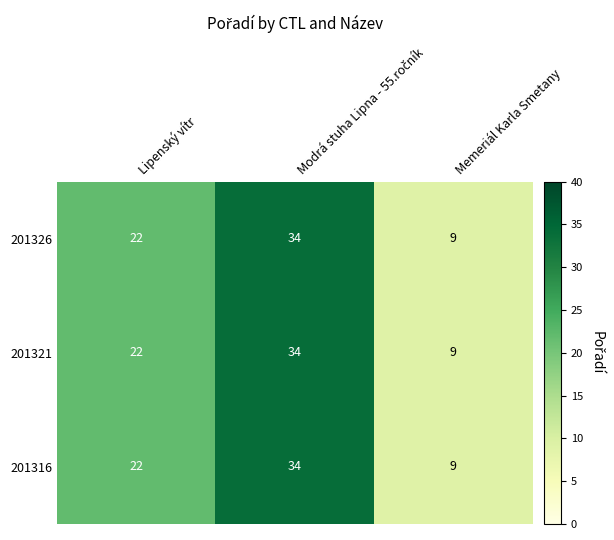

Read the 201321 value at Memeriál Karla Smetany, to the nearest 5.

10